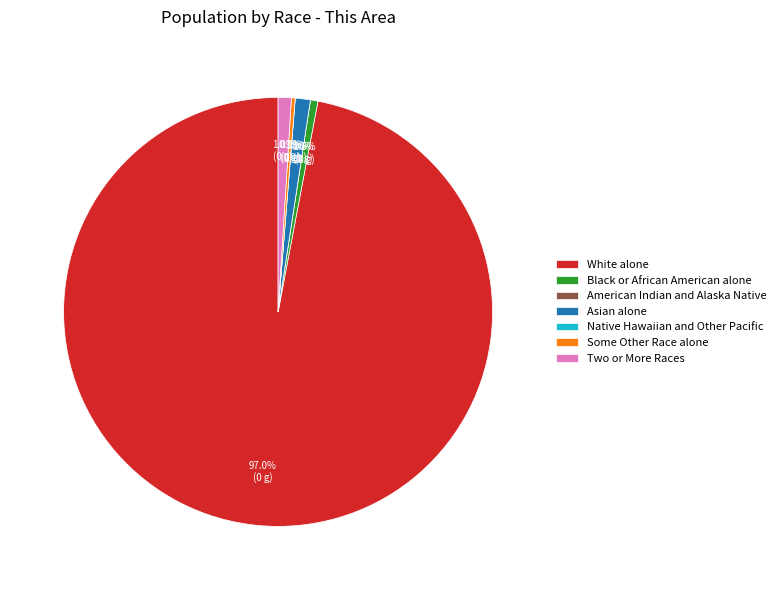

The Native Hawaiian and Other Pacific slice represents 13% of the pie. True or false?

False